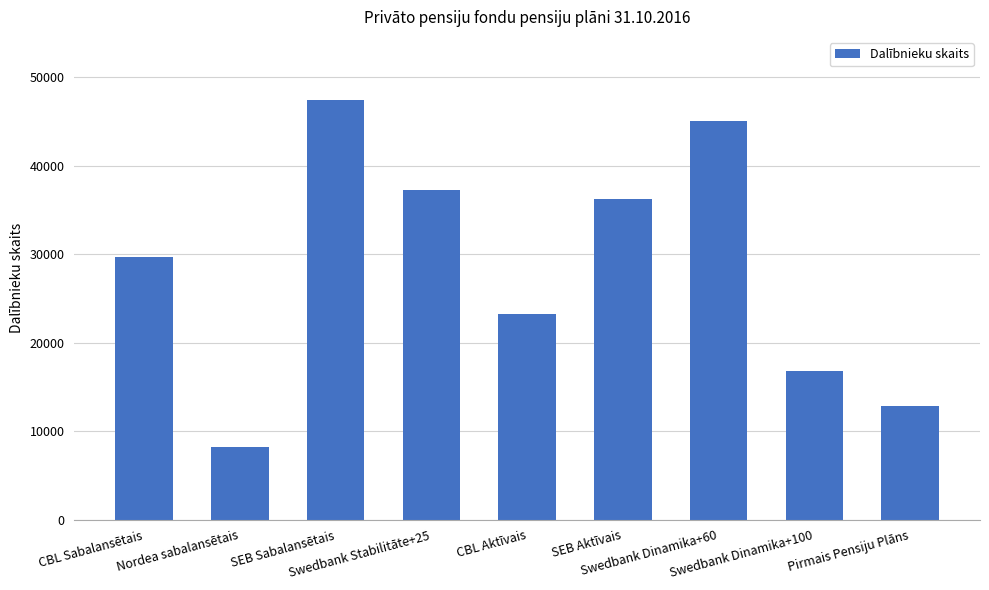

What is the sum of the values at CBL Aktīvais and SEB Aktīvais?

59496